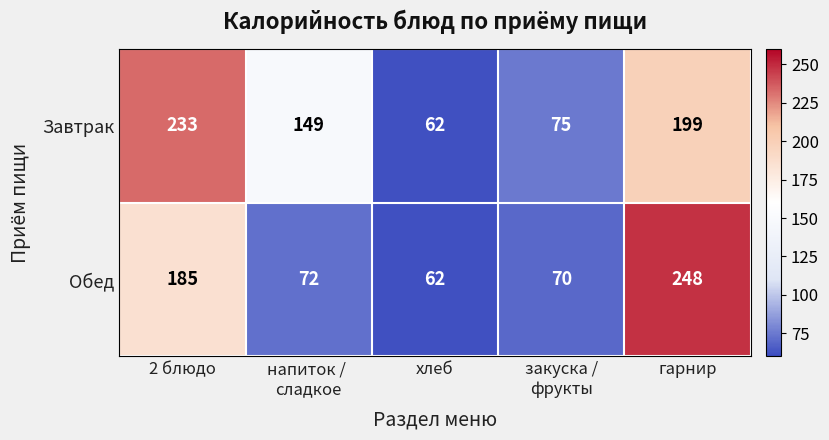

Which label corresponds to the largest value in the chart?

гарнир